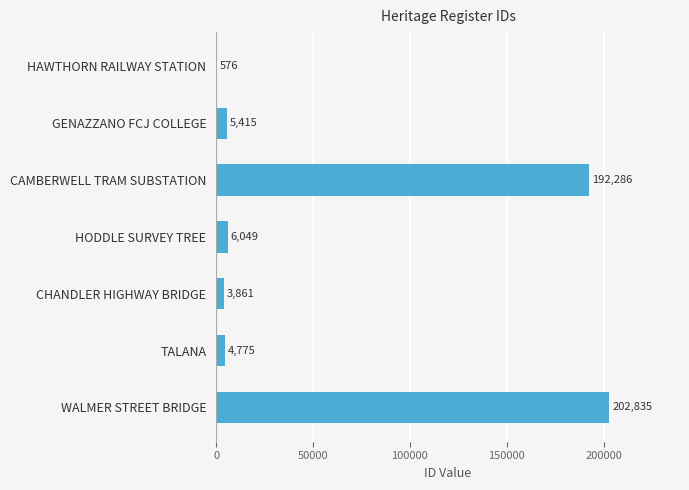

Are the bars horizontal?

Yes